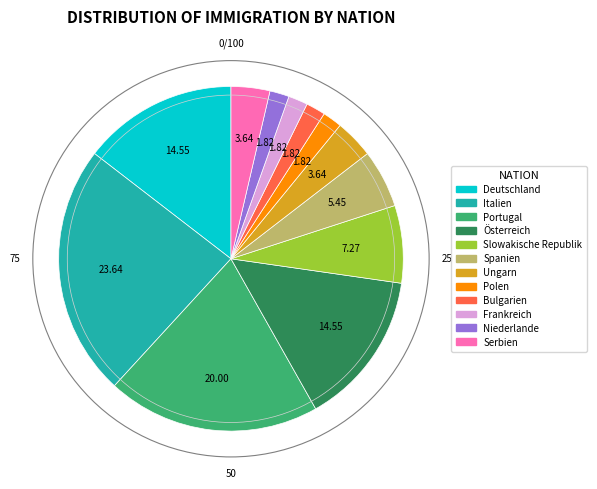

Do Portugal and Serbien together represent more than half of the pie?

No